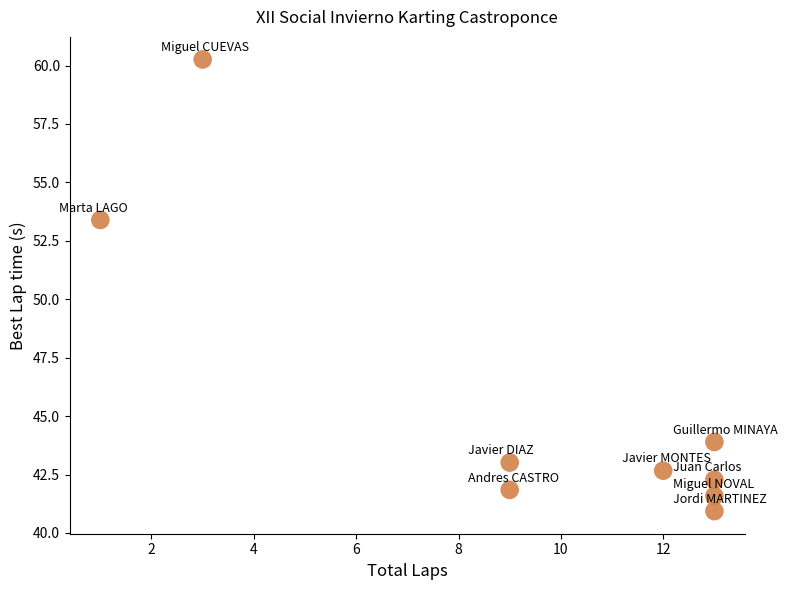

What Y value in the scatter plot is closest to 50?

53.4